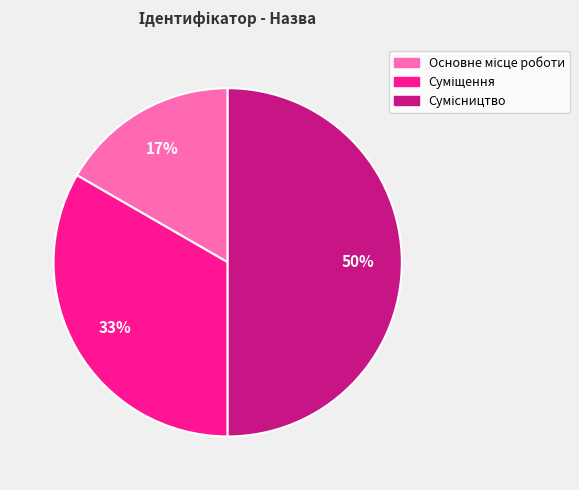

To the nearest percent, what is the average slice percentage?

33%